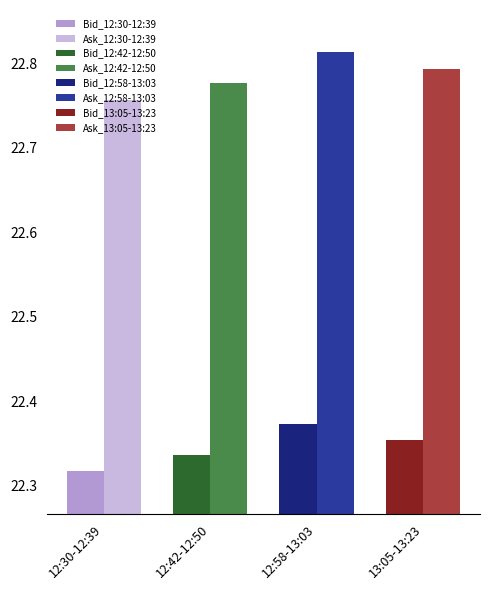

What is the average value of the Ask series?

22.8